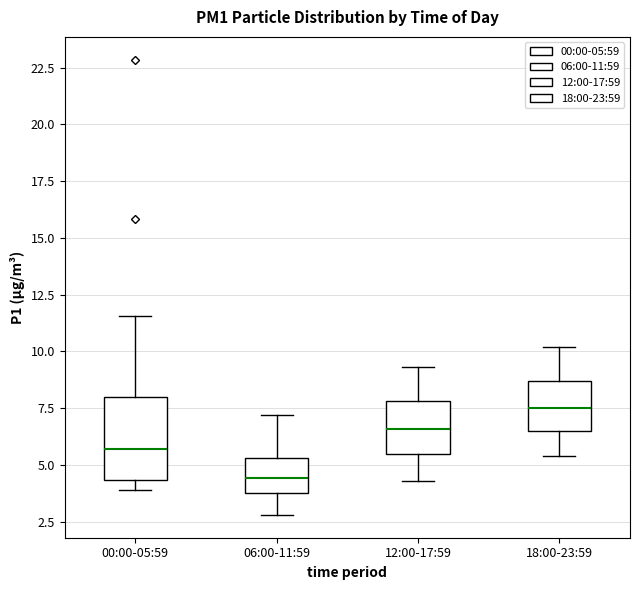

Which box has the lowest median line?

06:00-11:59